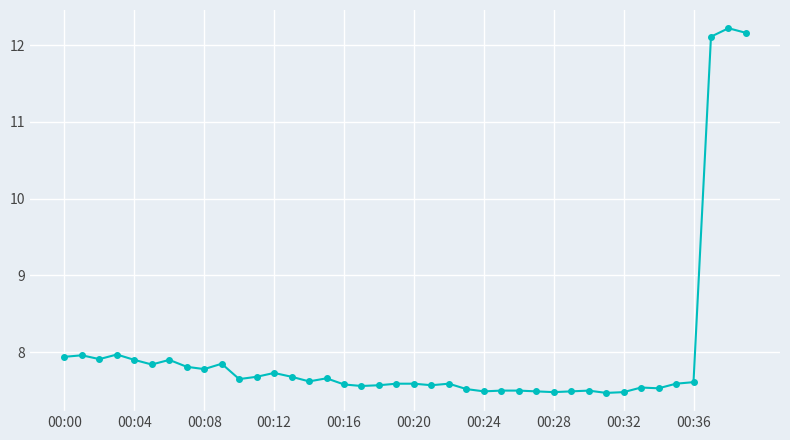

True or false: there are more than 0 points higher than both neighbors.

True